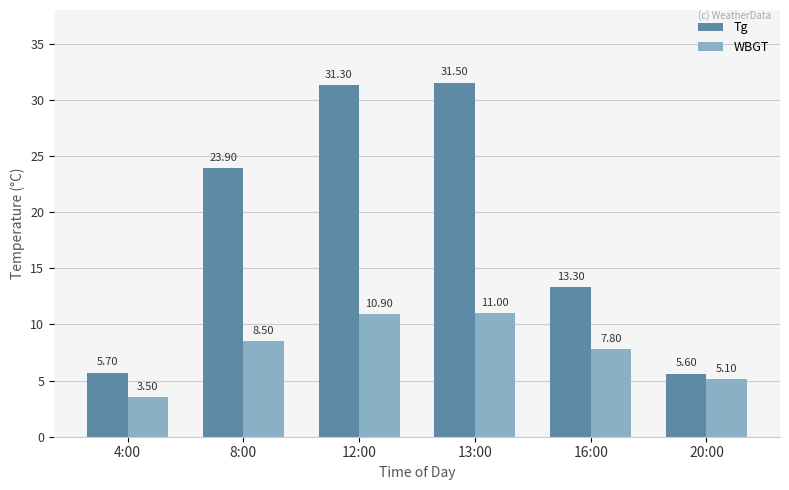

What is the label of the 1st bar from the right?

20:00